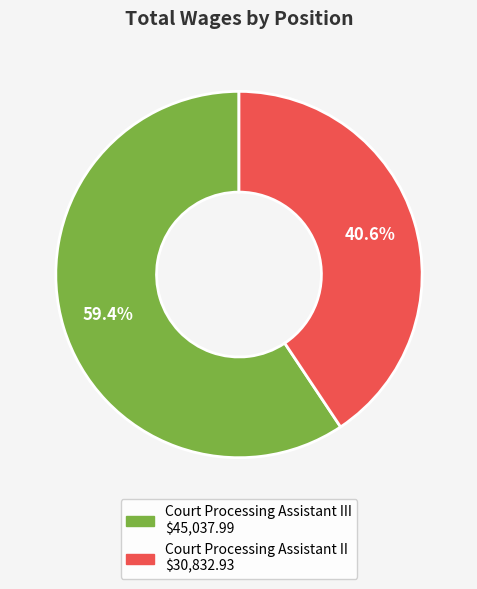

How many segments does this pie chart have?

2